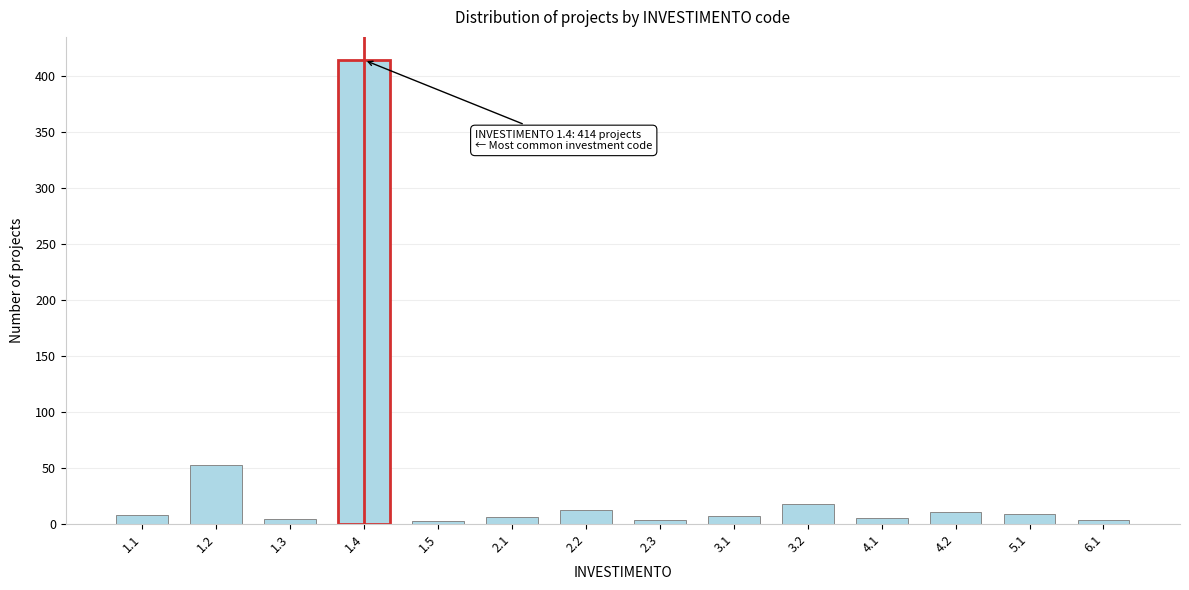

What is the change in value from 1.4 to 2.2?

-402